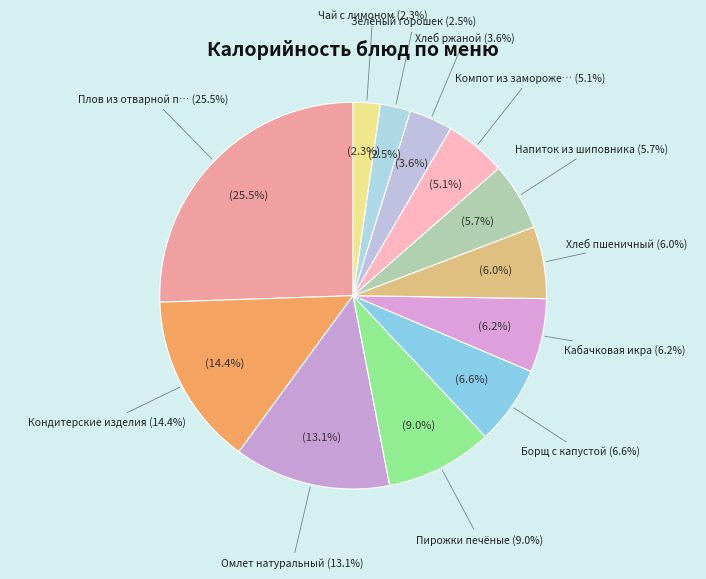

To the nearest percent, what is the combined percentage of Компот из замороженной ягоды and Плов из отварной птицы?

31%